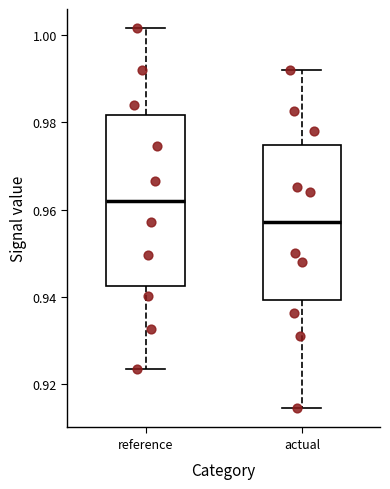

Which box's median line is the lowest?

actual